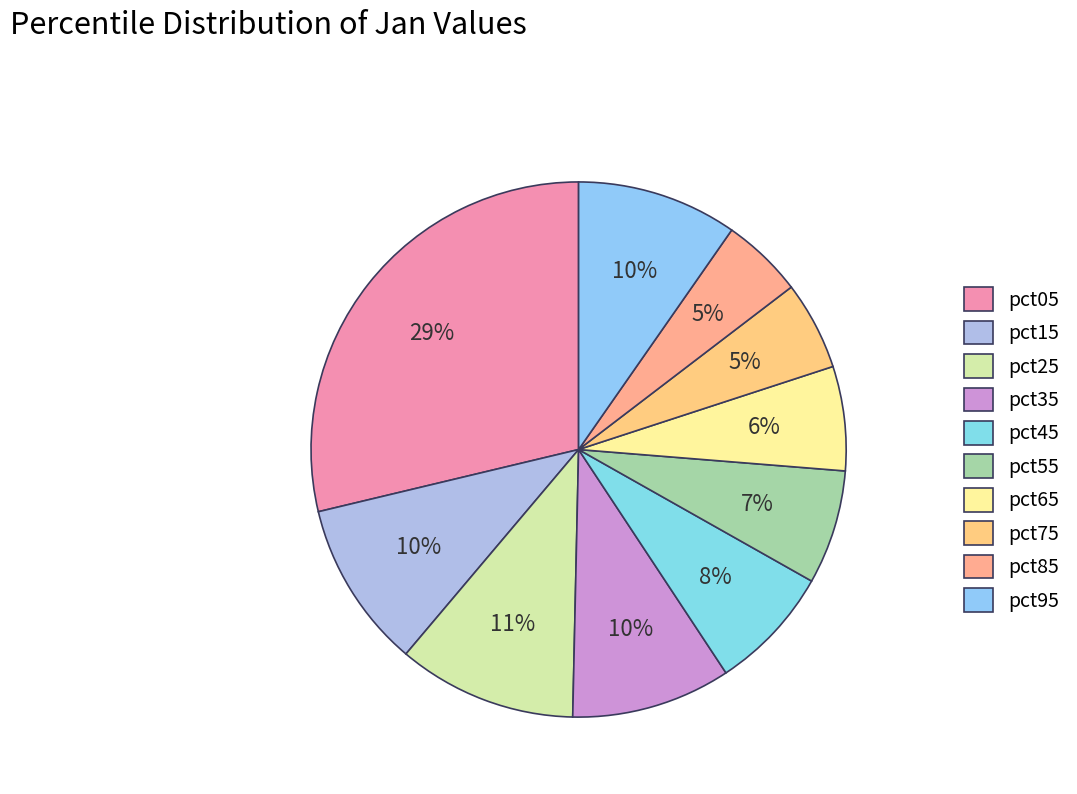

Is pct35 the majority of the pie?

No